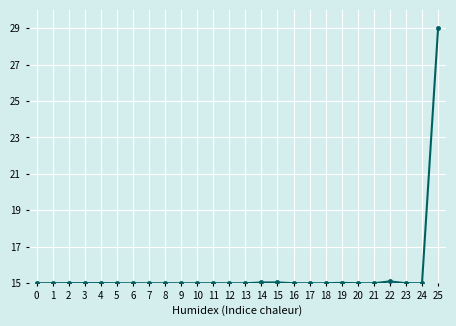

True or false: the data has more than 2 interior local peaks.

True